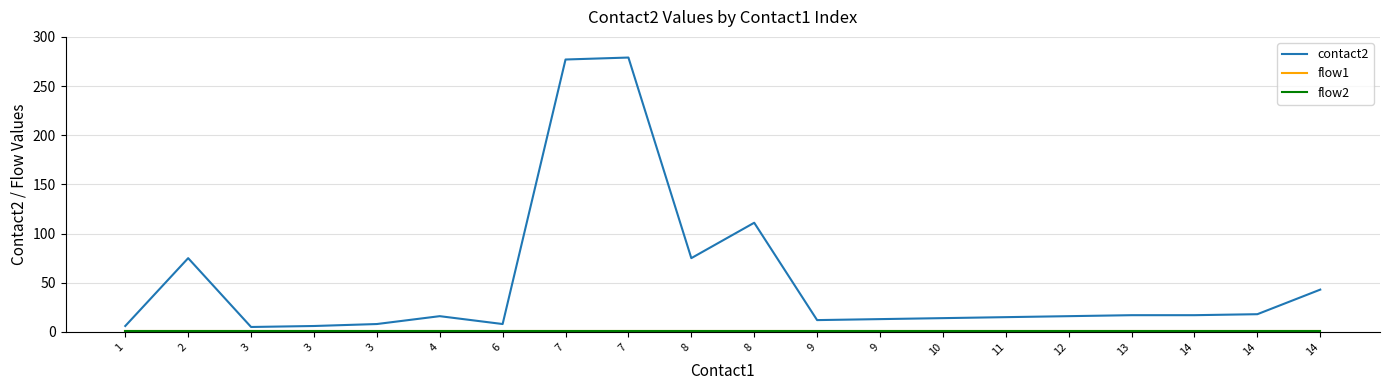

The value of contact2 at 13 is 17. True or false?

True